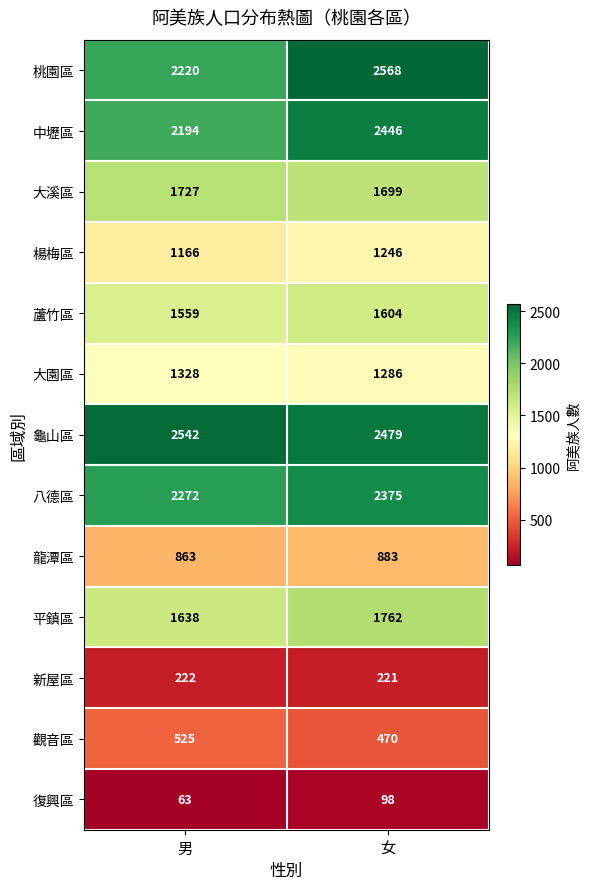

True or false: 新屋區 has a value of 88 at 女.

False